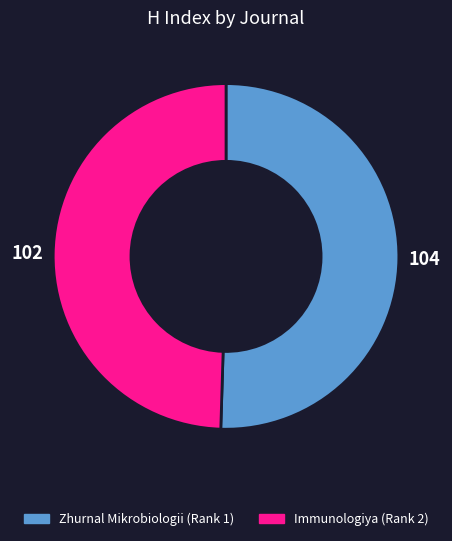

Which slice is the smallest?

Immunologiya (Rank 2)